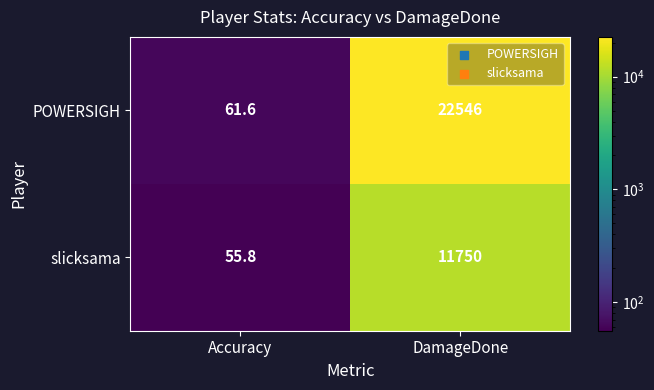

The POWERSIGH series shows 35934.3 at DamageDone. True or false?

False